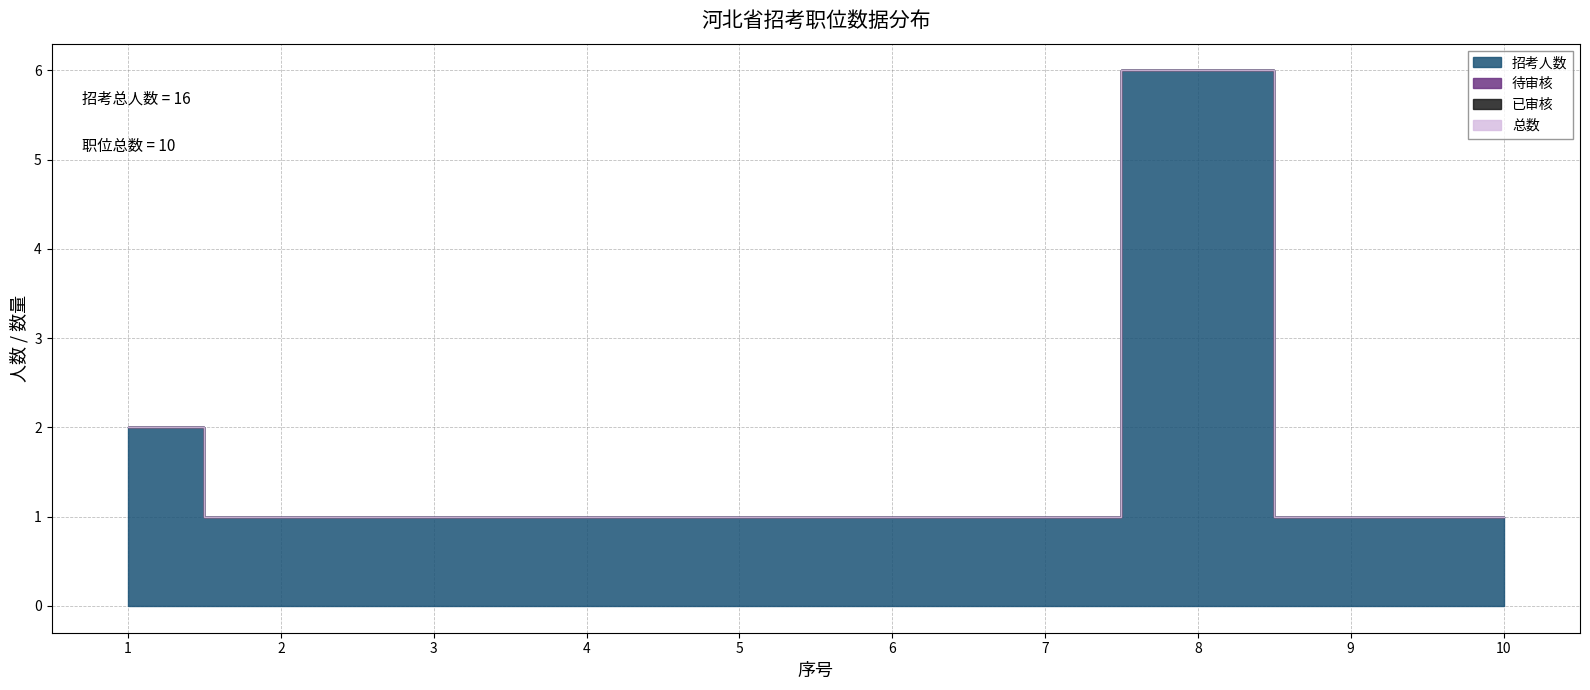

True or false: 已审核 and 招考人数 cross at least once.

False